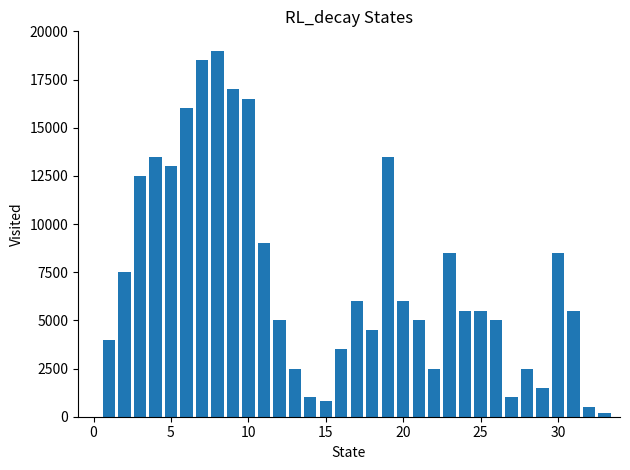

What is the difference between the maximum and minimum values?

18800